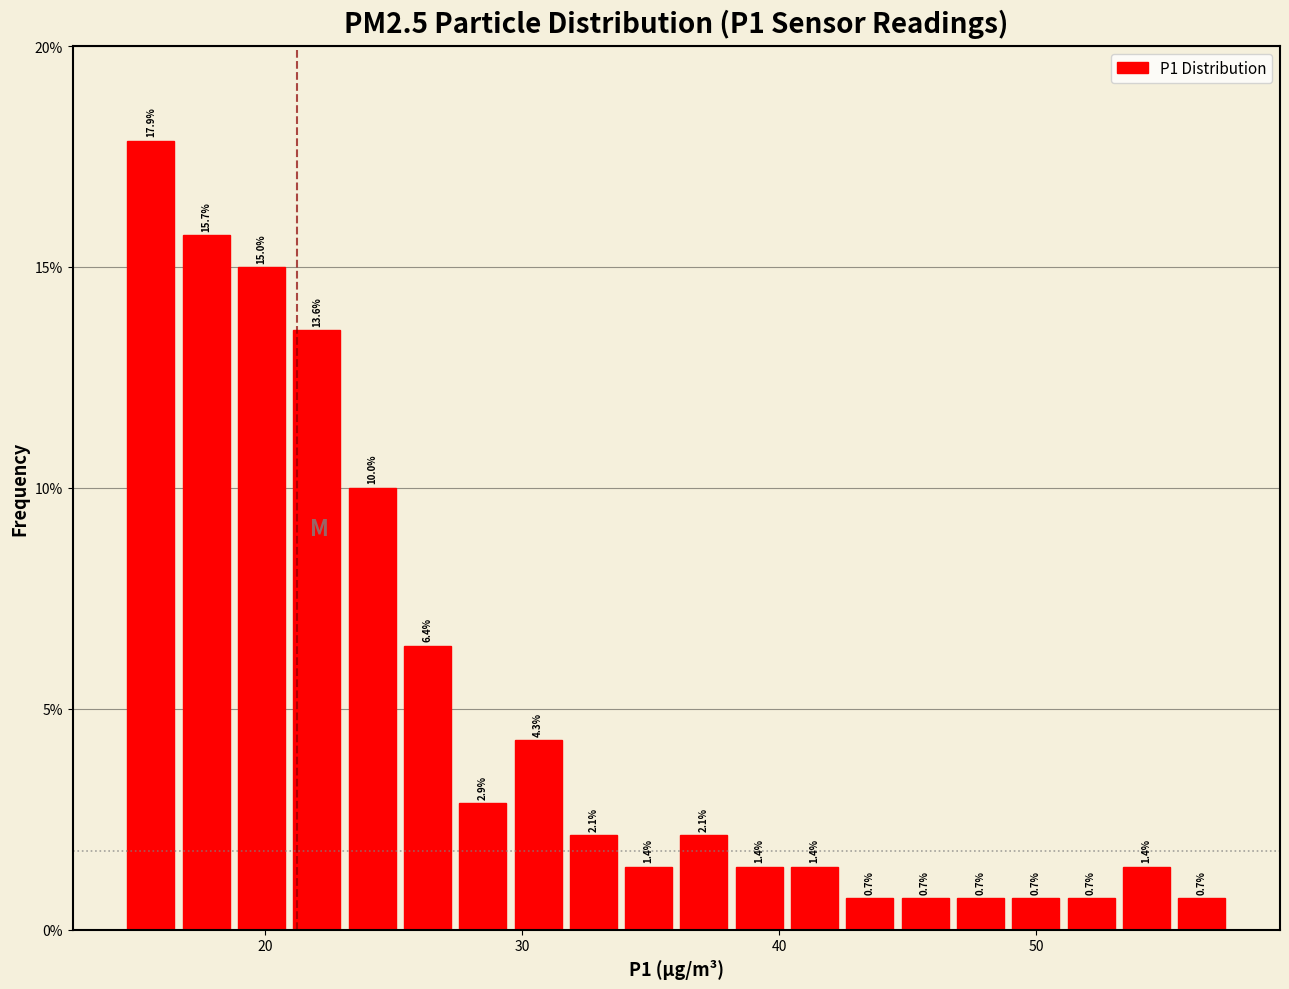

Read against the x-axis, roughly where is the centre of the tallest bar?

16